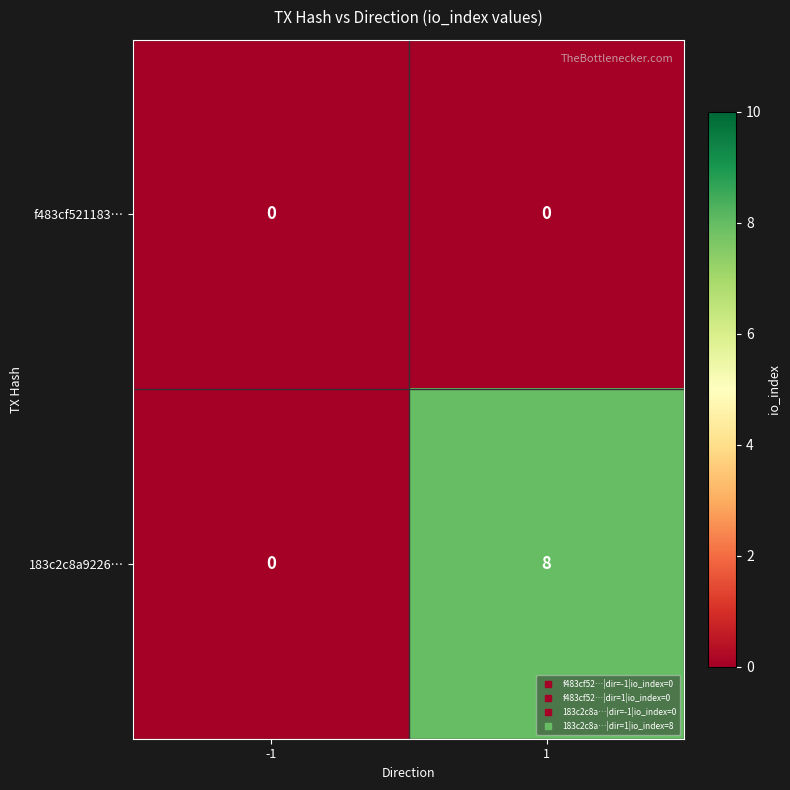

Which series has the widest spread of values?

183c2c8a9226…